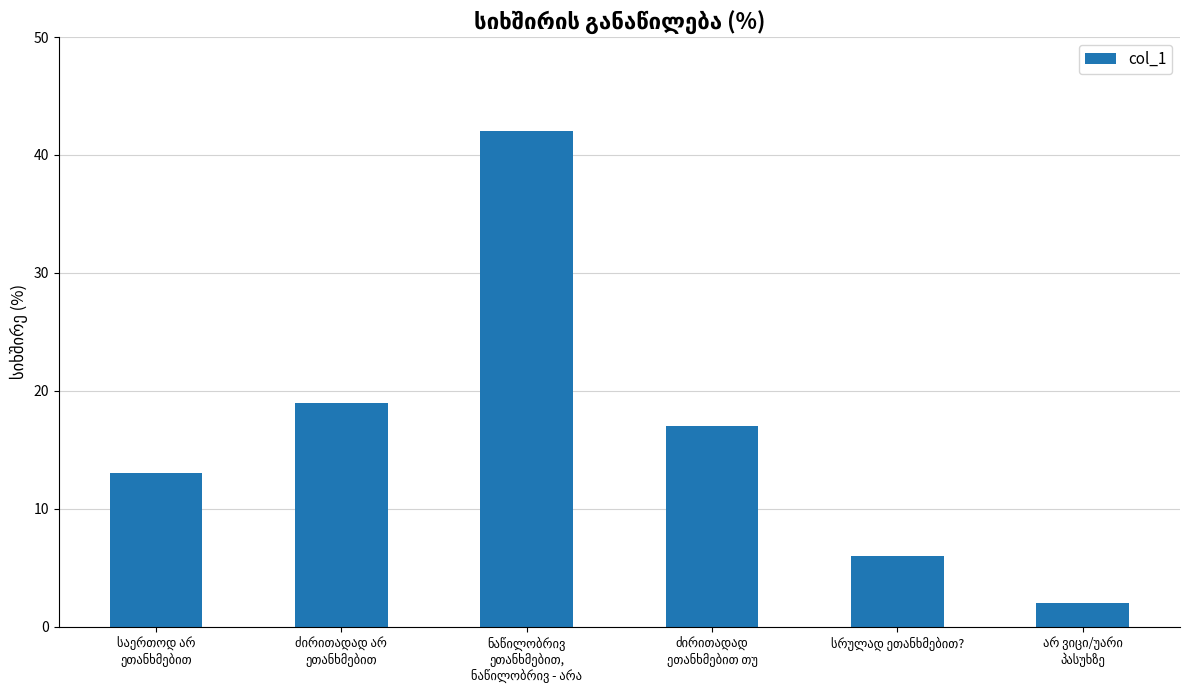

What is the sum of all values?

99